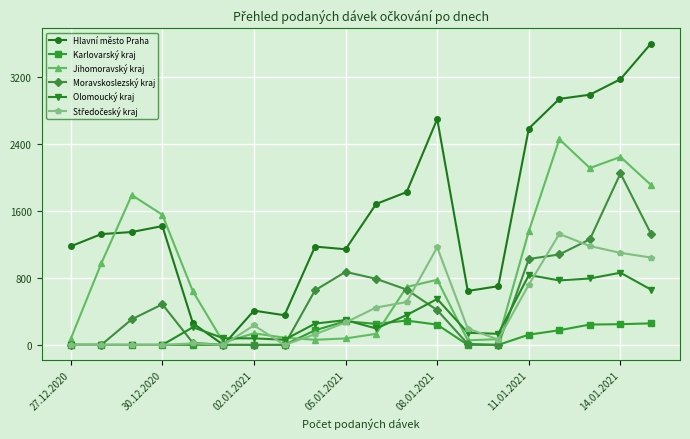

Which series has the widest spread of values?

Hlavní město Praha